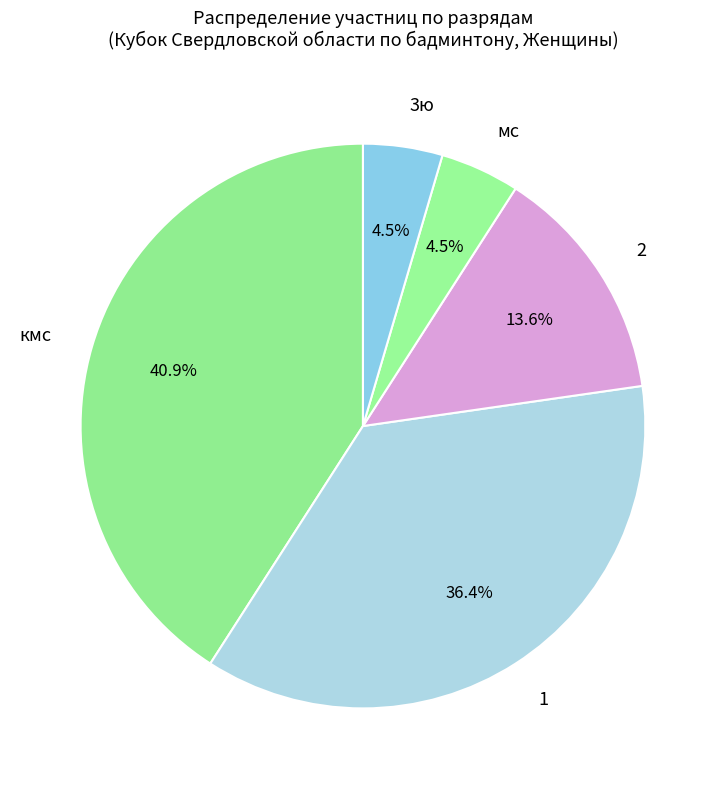

How many slices are in this pie chart?

5